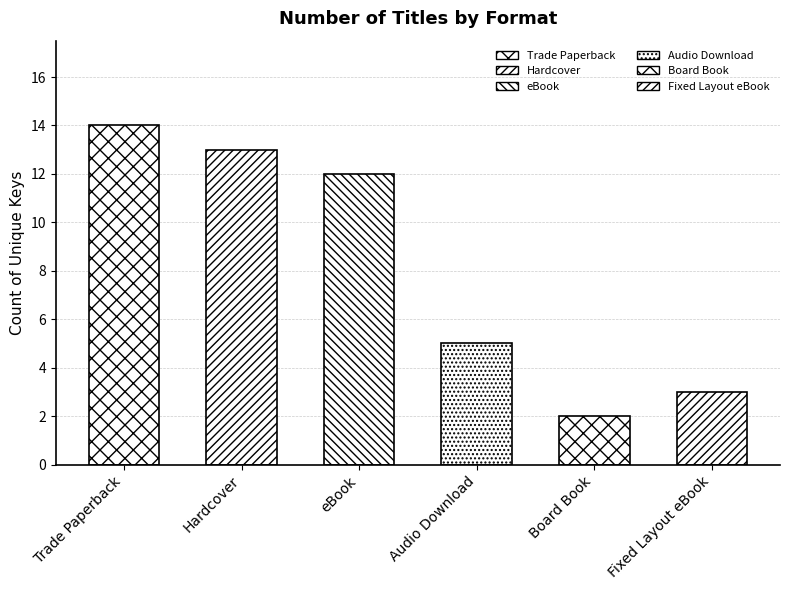

Reading right to left, transcribe all the data shown in this chart.

3	2	5	12	13	14